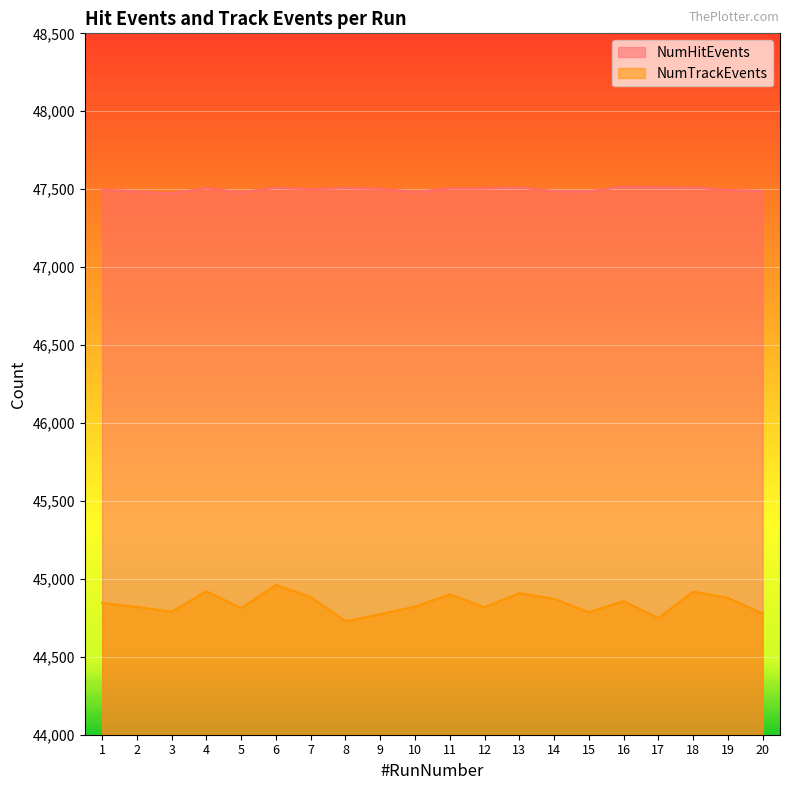

Between 13 and 15, which series saw the biggest shift?

NumTrackEvents